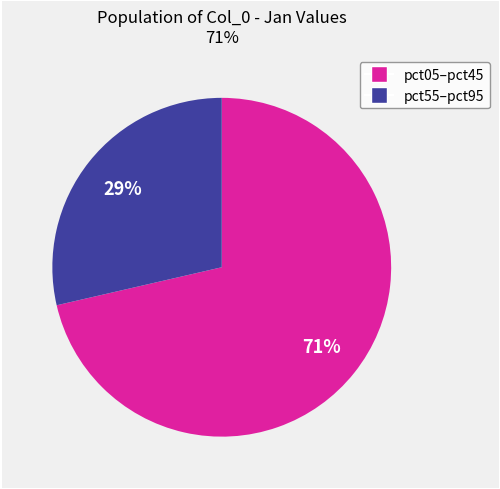

Is there a majority slice in this chart?

Yes